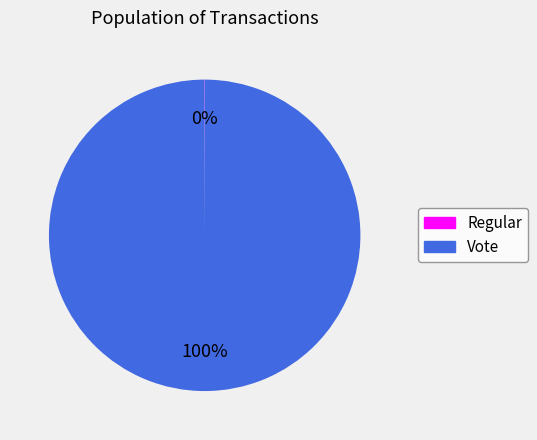

The Vote slice represents 87% of the pie. True or false?

False